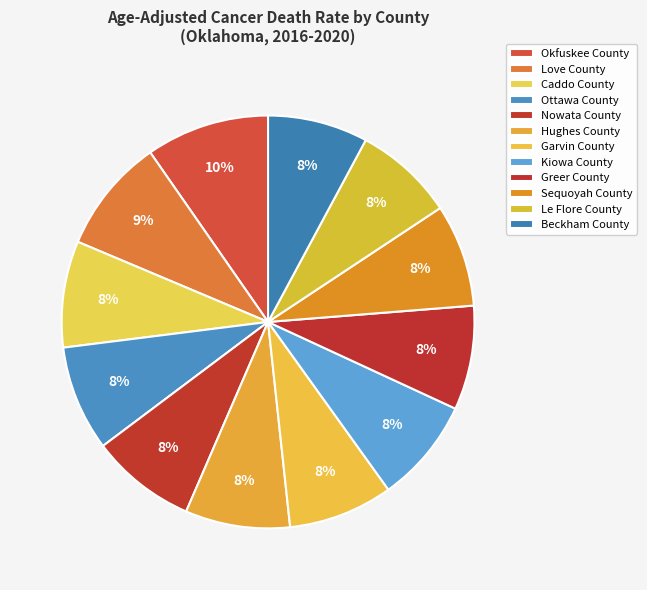

Is there a majority slice in this chart?

No